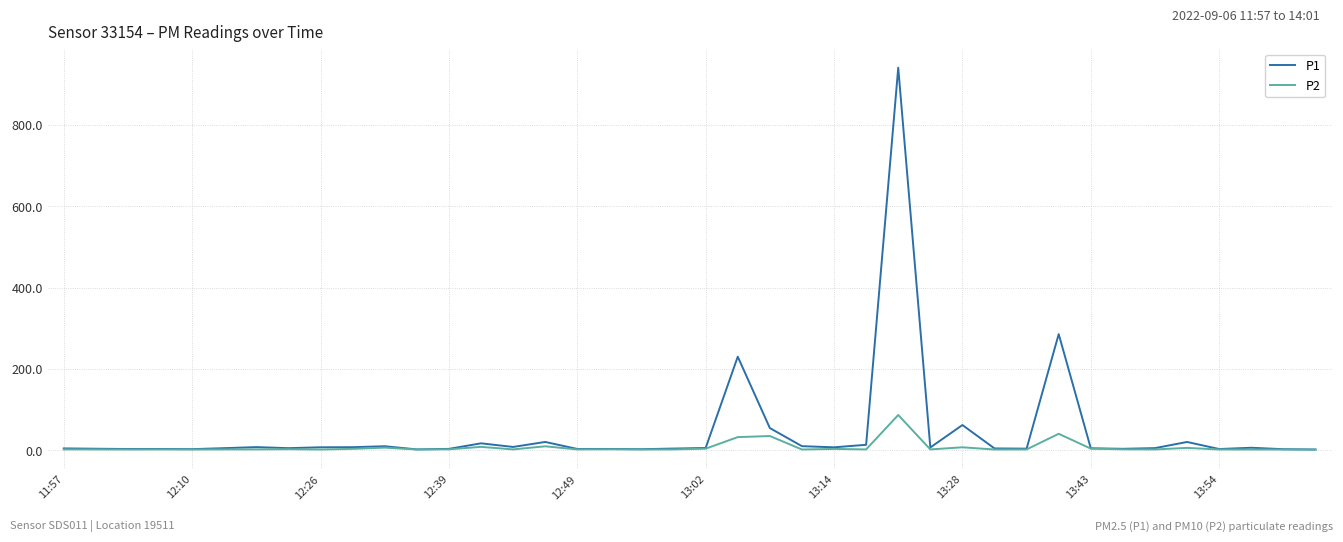

Which series has the largest range (max minus min)?

P1